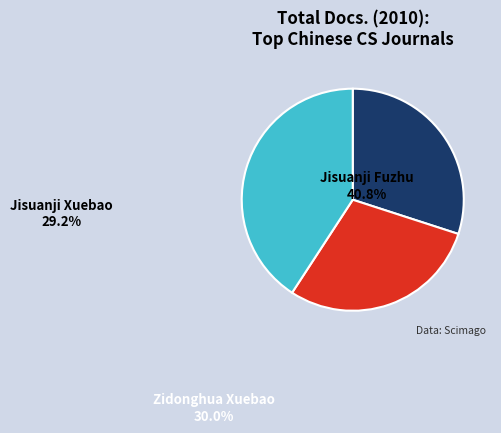

Between Jisuanji Fuzhu and Zidonghua Xuebao, which is larger?

Jisuanji Fuzhu